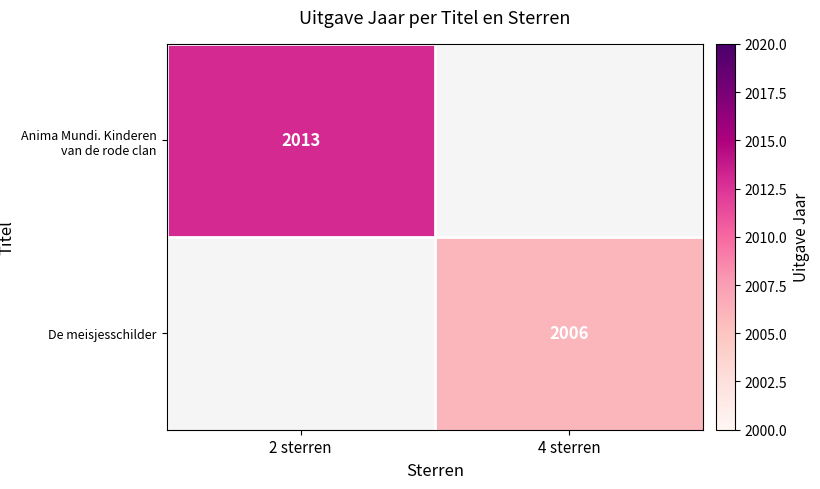

The De meisjesschilder series shows 3469 at 4 sterren. True or false?

False